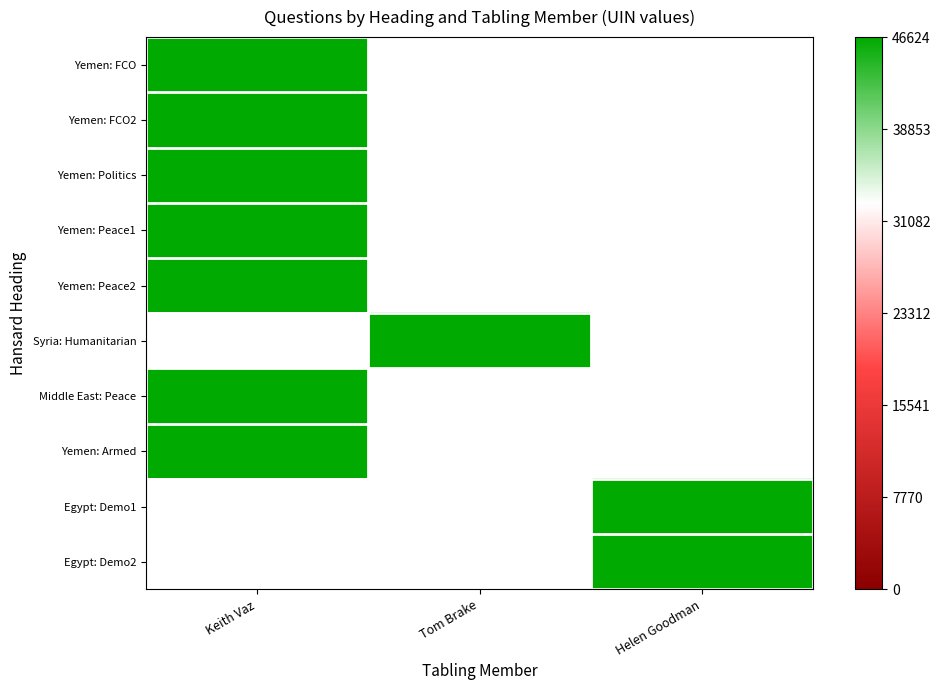

List the series in order of their overall mean, highest first.

Yemen: FCO, Yemen: FCO2, Yemen: Politics, Yemen: Peace1, Yemen: Peace2, Syria: Humanitarian, Middle East: Peace, Yemen: Armed, Egypt: Demo1, Egypt: Demo2